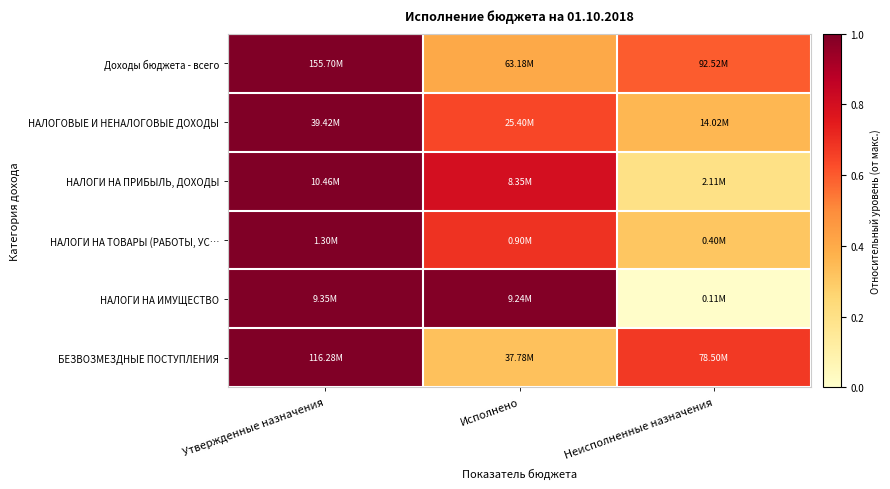

Reading left to right, what are all the values shown in this chart?

Доходы бюджета - всего: Утвержденные назначения=1.0	Исполнено=0.4	Неисполненные назначения=0.6
НАЛОГОВЫЕ И НЕНАЛОГОВЫЕ ДОХОДЫ: Утвержденные назначения=1.0	Исполнено=0.6	Неисполненные назначения=0.4
НАЛОГИ НА ПРИБЫЛЬ, ДОХОДЫ: Утвержденные назначения=1.0	Исполнено=0.8	Неисполненные назначения=0.2
НАЛОГИ НА ТОВАРЫ (РАБОТЫ, УС…: Утвержденные назначения=1.0	Исполнено=0.7	Неисполненные назначения=0.3
НАЛОГИ НА ИМУЩЕСТВО: Утвержденные назначения=1.0	Исполнено=1.0	Неисполненные назначения=0.0
БЕЗВОЗМЕЗДНЫЕ ПОСТУПЛЕНИЯ: Утвержденные назначения=1.0	Исполнено=0.3	Неисполненные назначения=0.7